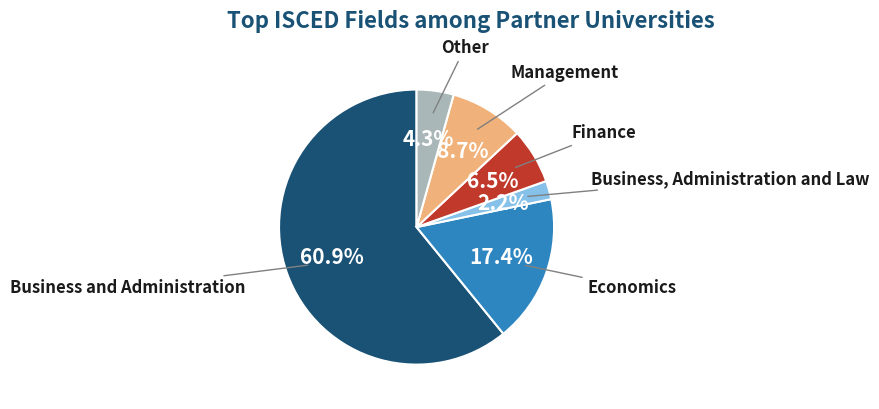

Does any single category account for the majority?

Yes